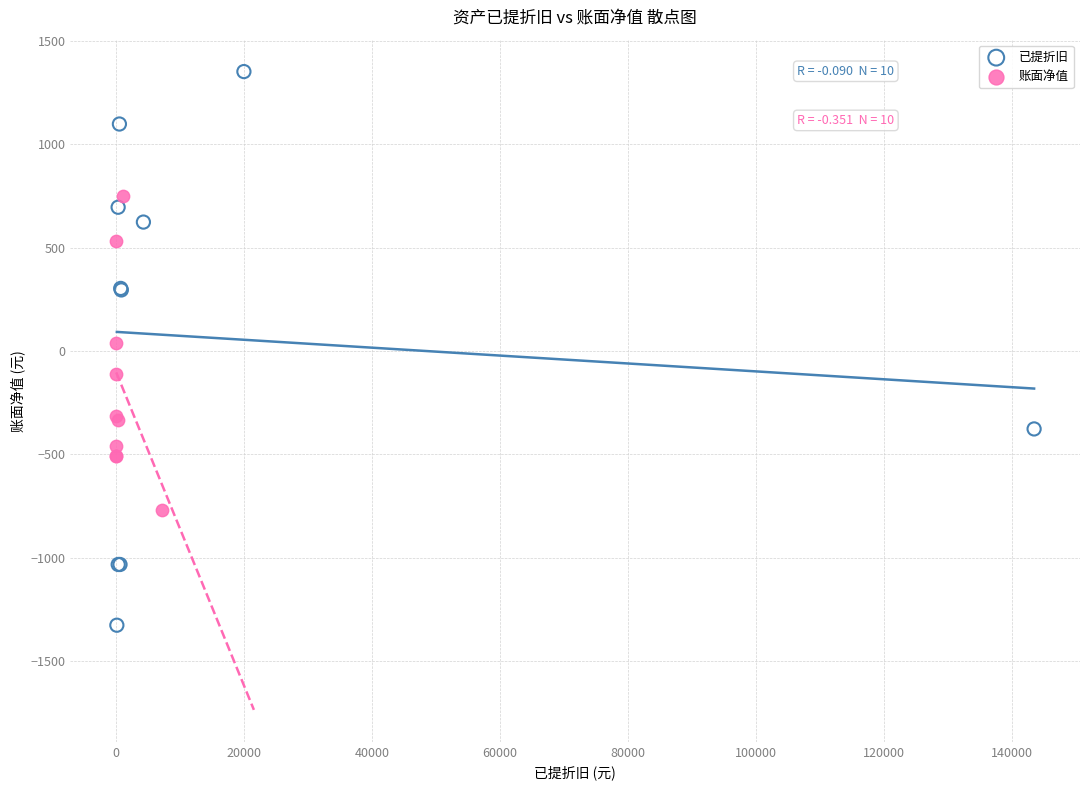

Which series reaches the maximum Y coordinate?

已提折旧